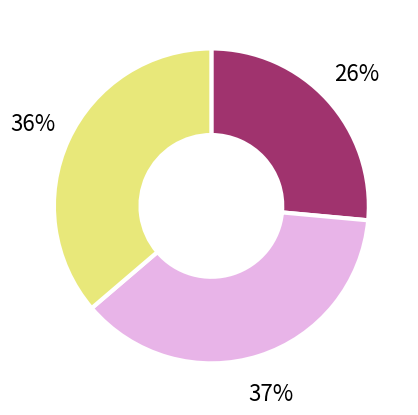

To the nearest percent, what is the average slice percentage?

33%